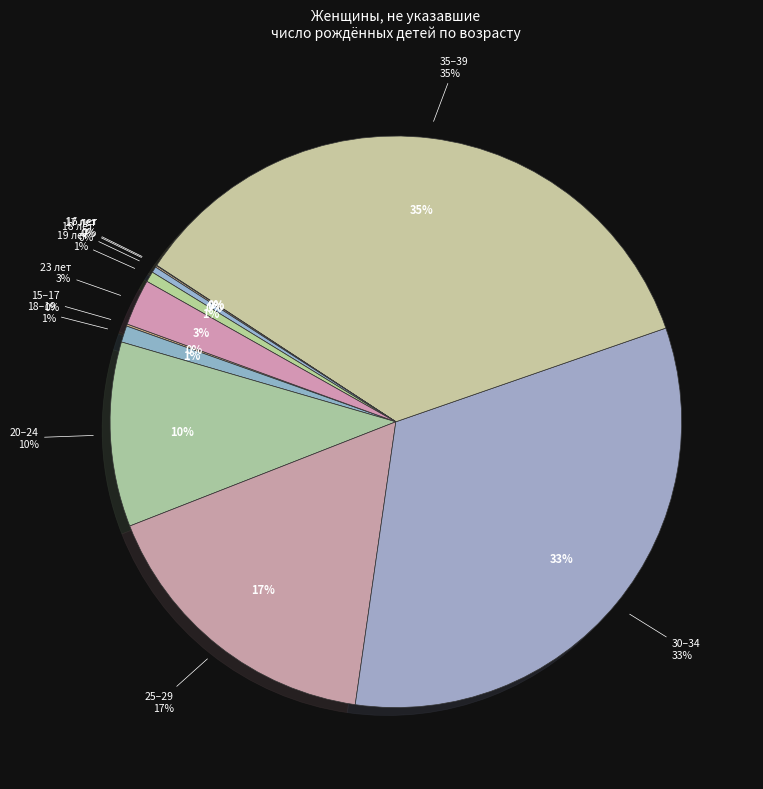

Count the number of slices in the pie.

7